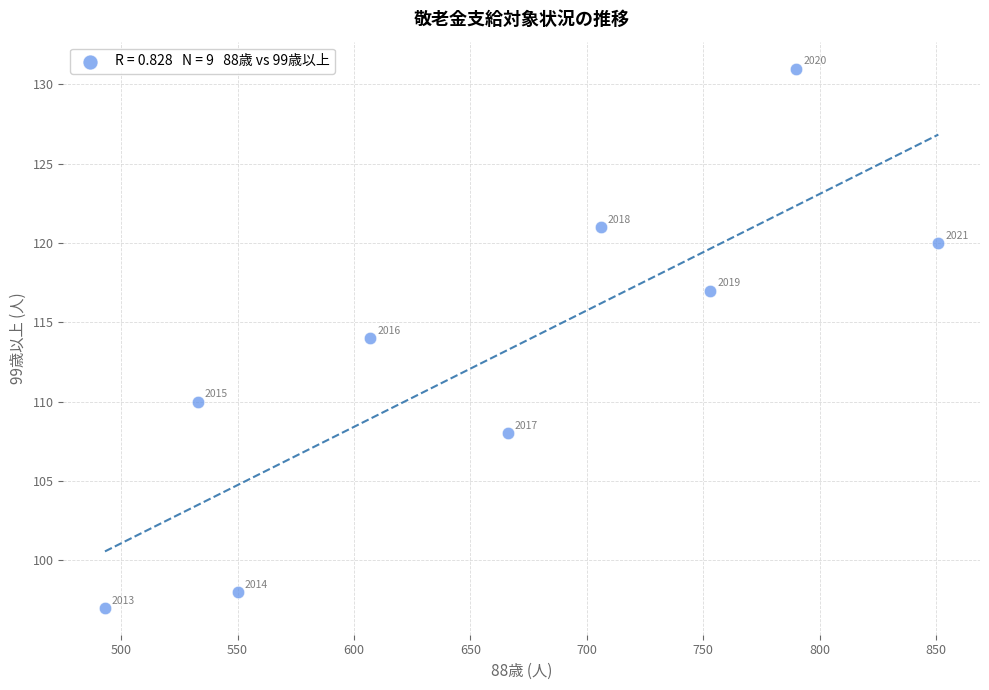

What Y value in the scatter plot is closest to 114?

114